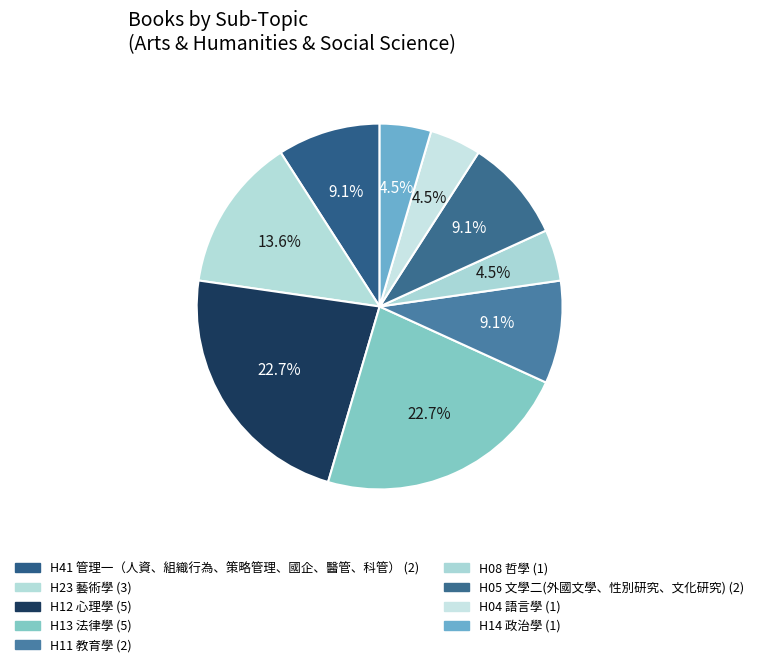

How many segments does this pie chart have?

9